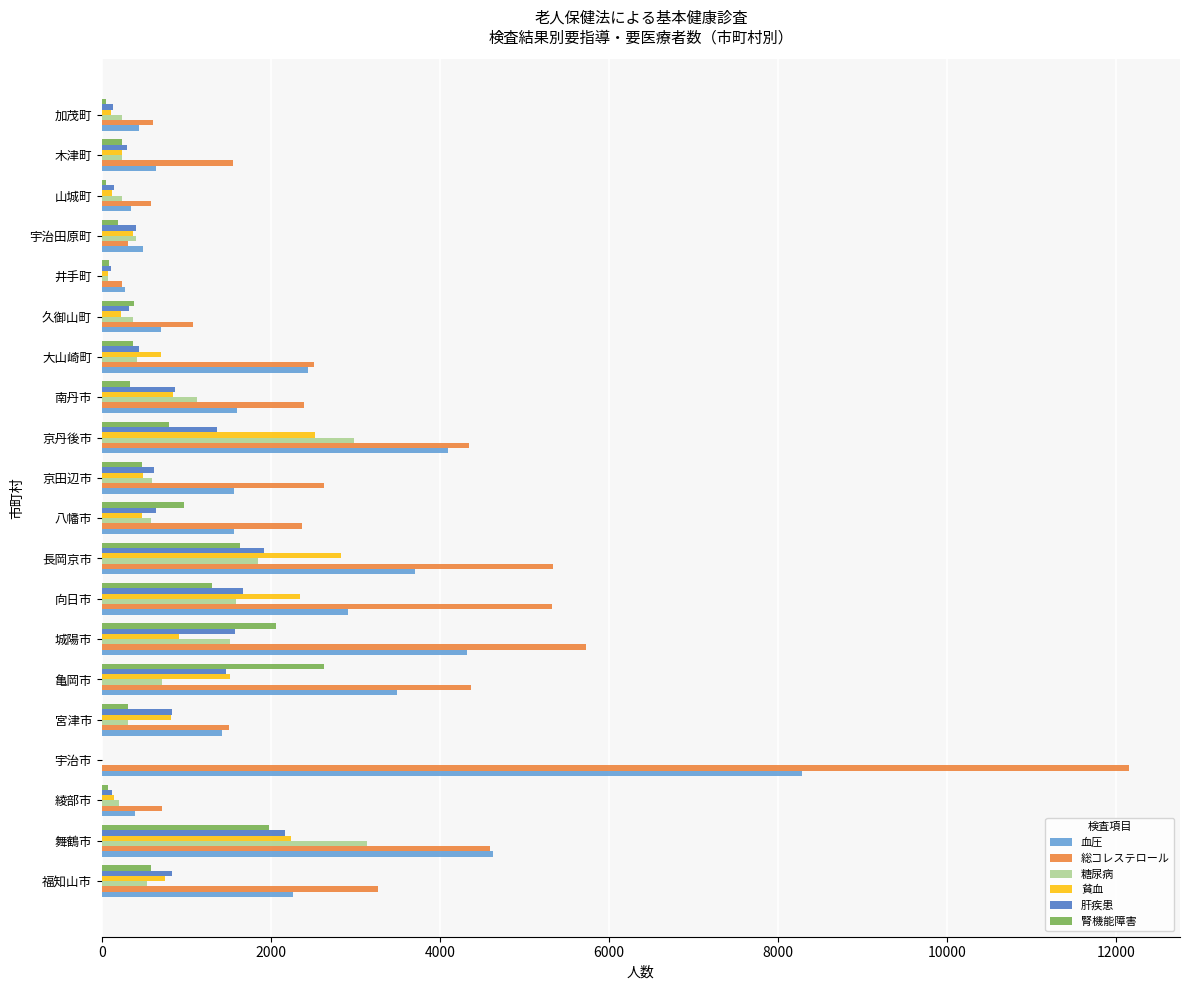

At which label is 総コレステロール closest to 6194?

城陽市